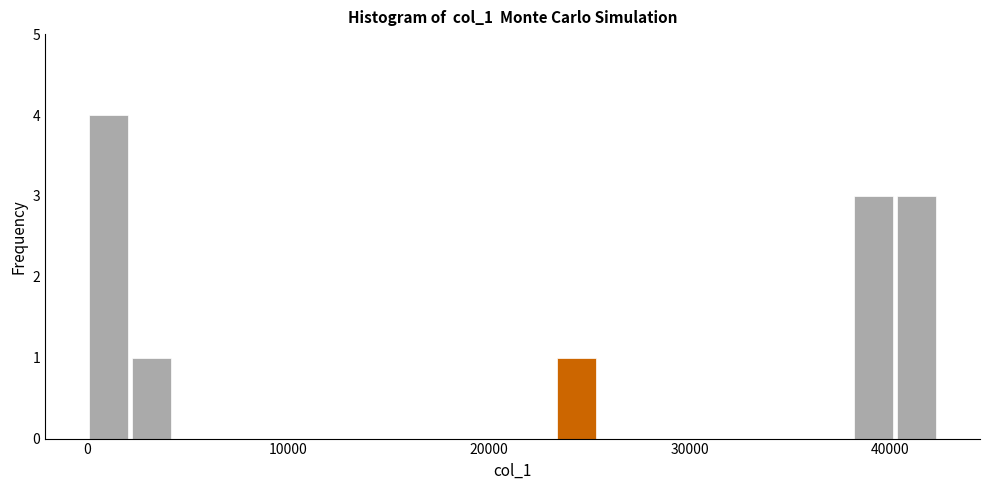

Read against the x-axis, roughly where is the centre of the tallest bar?

1000